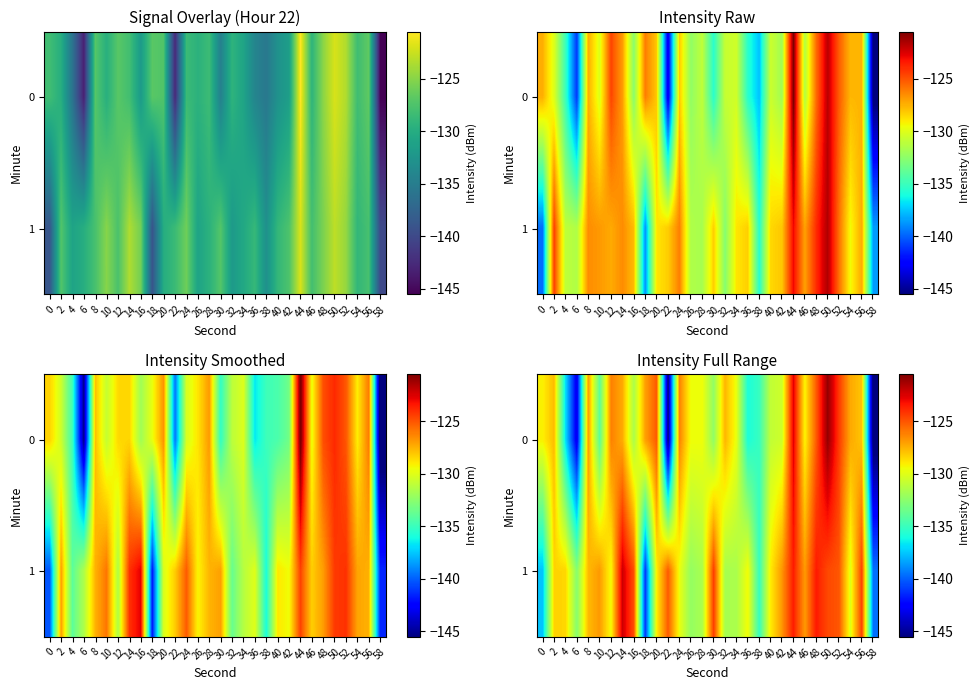

True or false: row_1 has a value of -123.5 at 44.

True